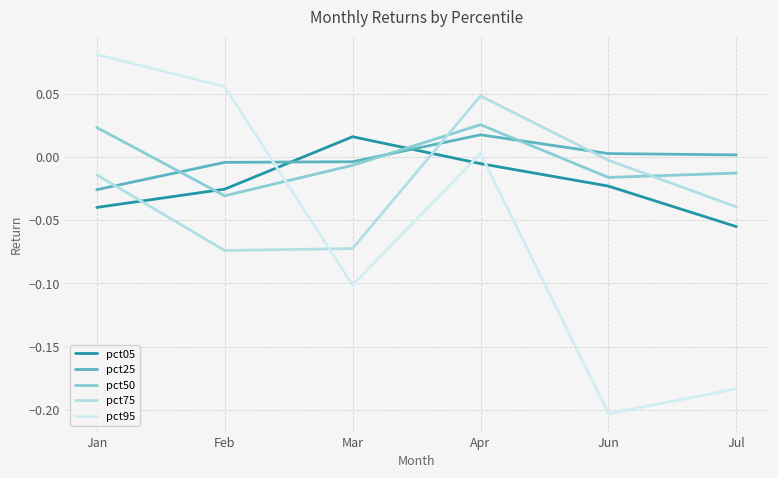

Between Feb and Apr, which series saw the biggest shift?

pct75